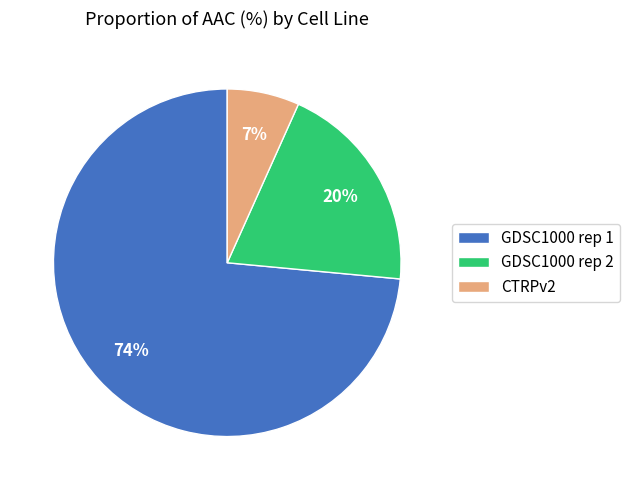

What is the largest slice in the pie chart?

GDSC1000 rep 1